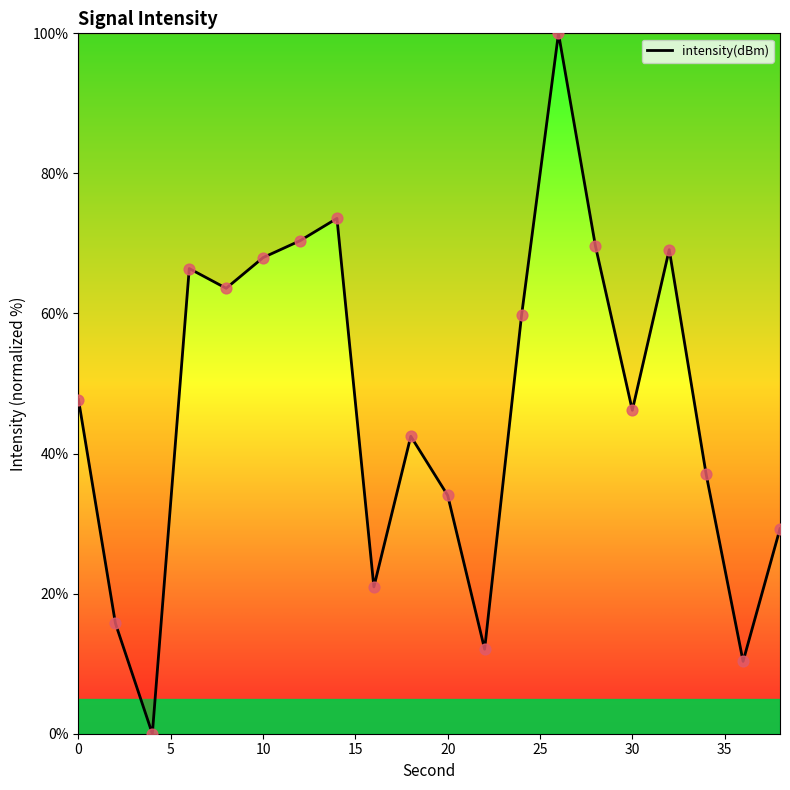

What is the maximum value shown in the chart?

100.0